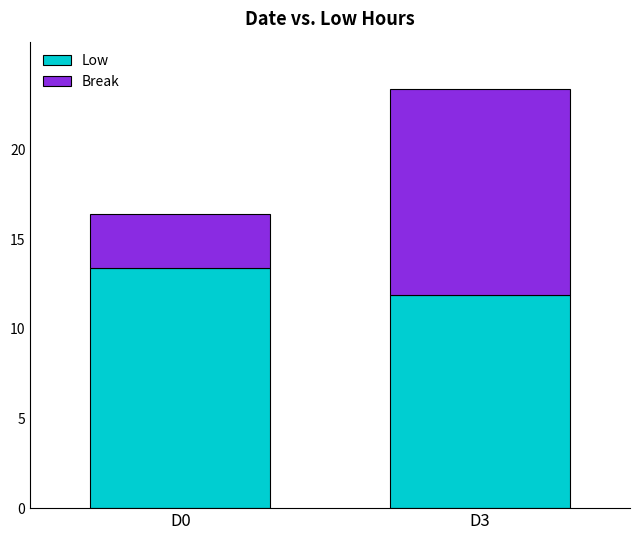

What is the average value of the Low series?

12.6